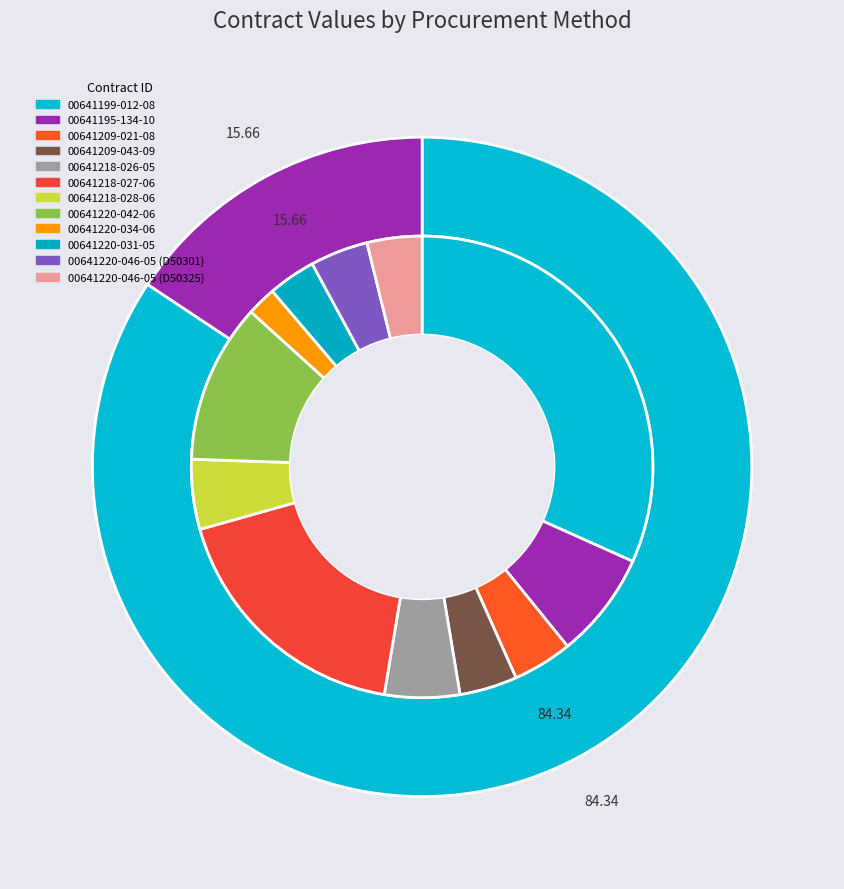

Is the sum of 00641218-027-06 and 00641220-046-05 D50325 greater than half?

No